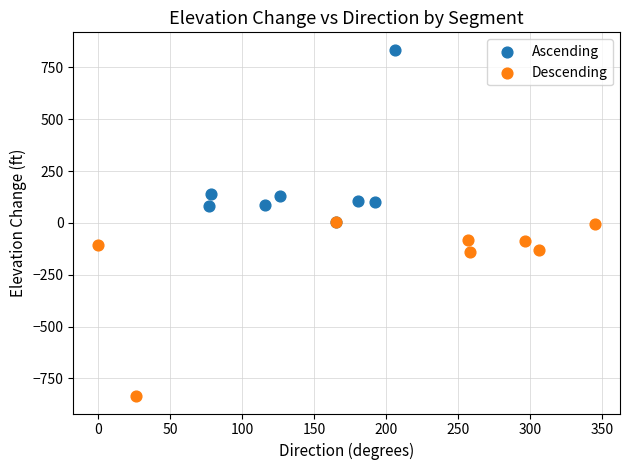

Which series reaches the minimum Y coordinate?

Descending